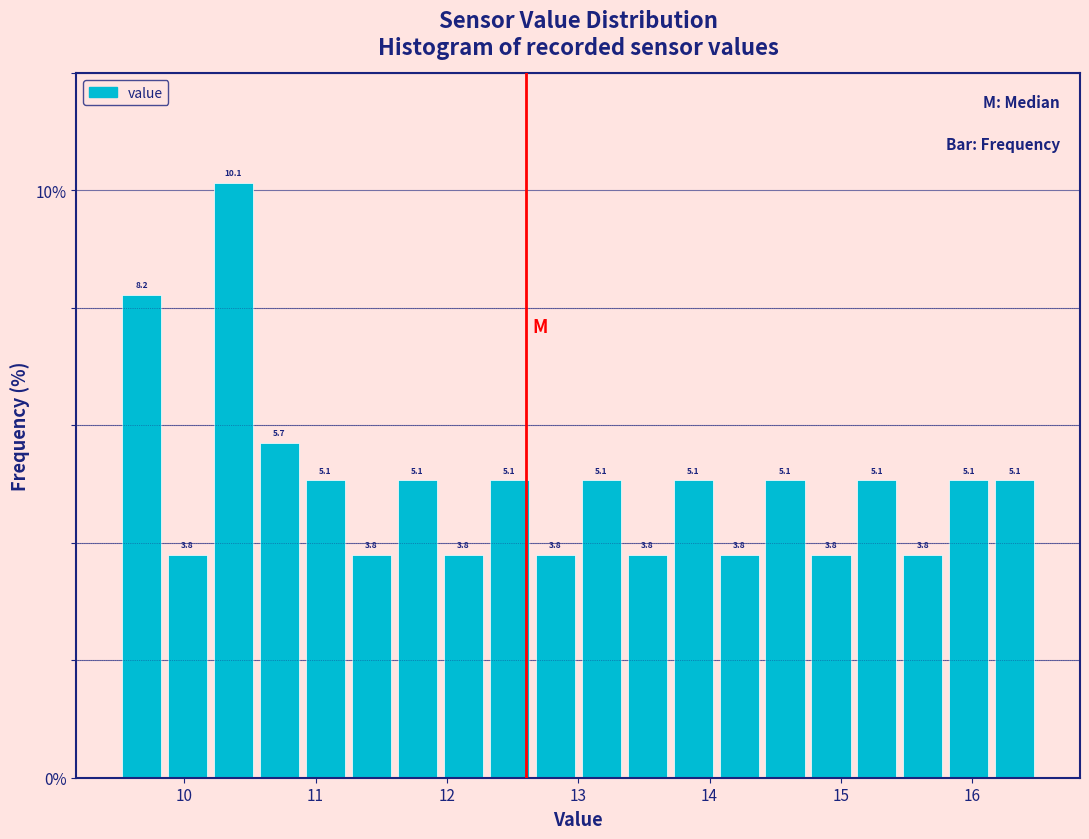

Around what value on the x-axis is the tallest bar? Give the approximate position of its centre, as read against the axis.

10.4